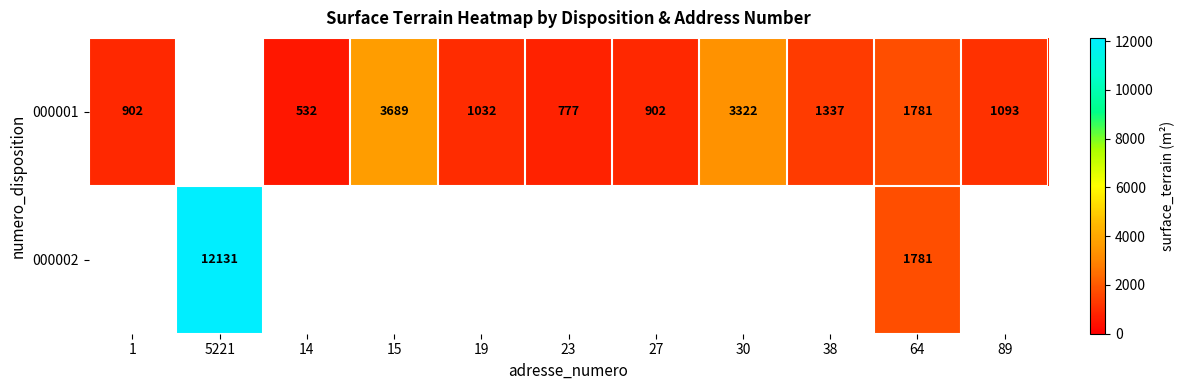

The 000001 series shows 777 at 23. True or false?

True